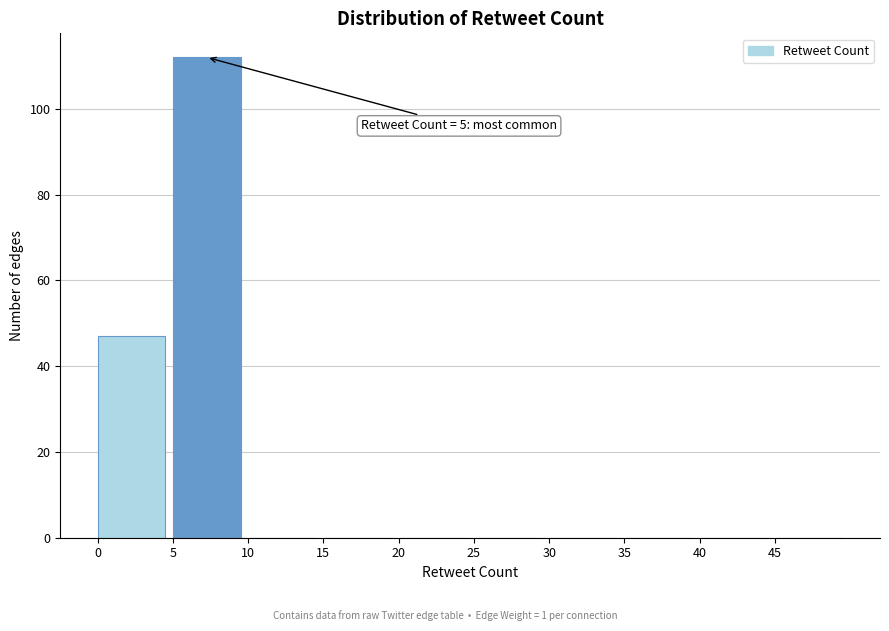

Which range on the x-axis has the tallest bar?

5 to 10